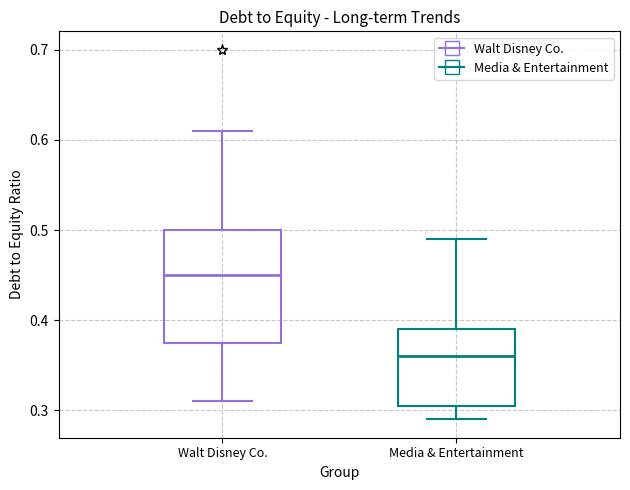

Where is the upper edge of the box for Media & Entertainment on the y-axis? The values are not printed on the chart, so give them approximately, as read against the axis.

0.39